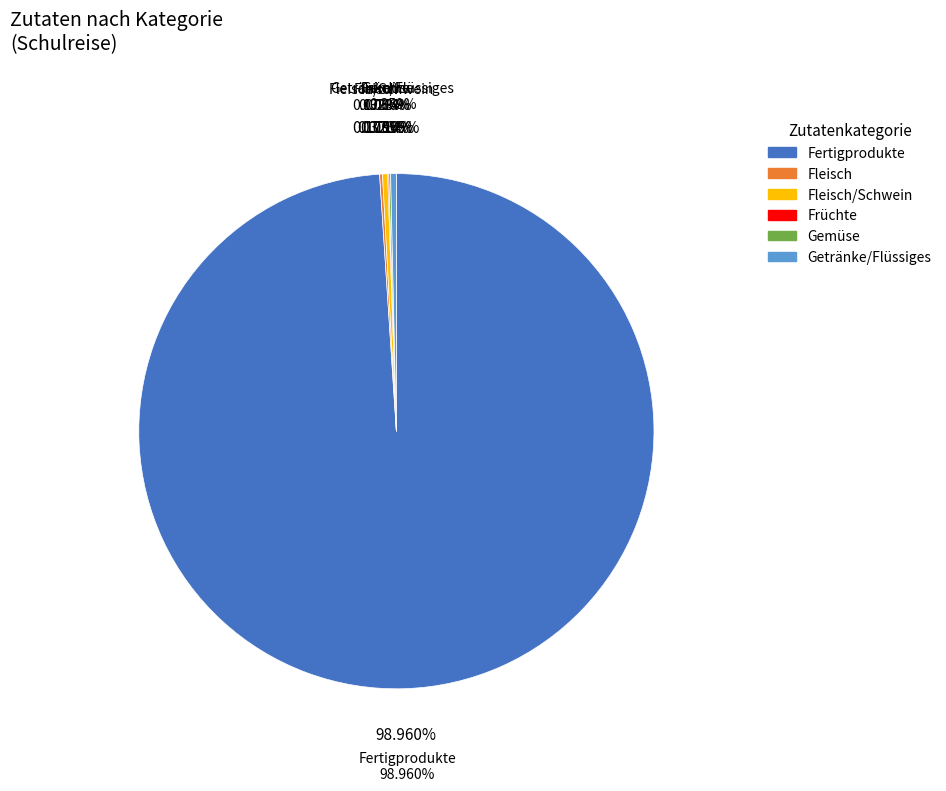

Between Früchte and Fleisch, which is larger?

Fleisch